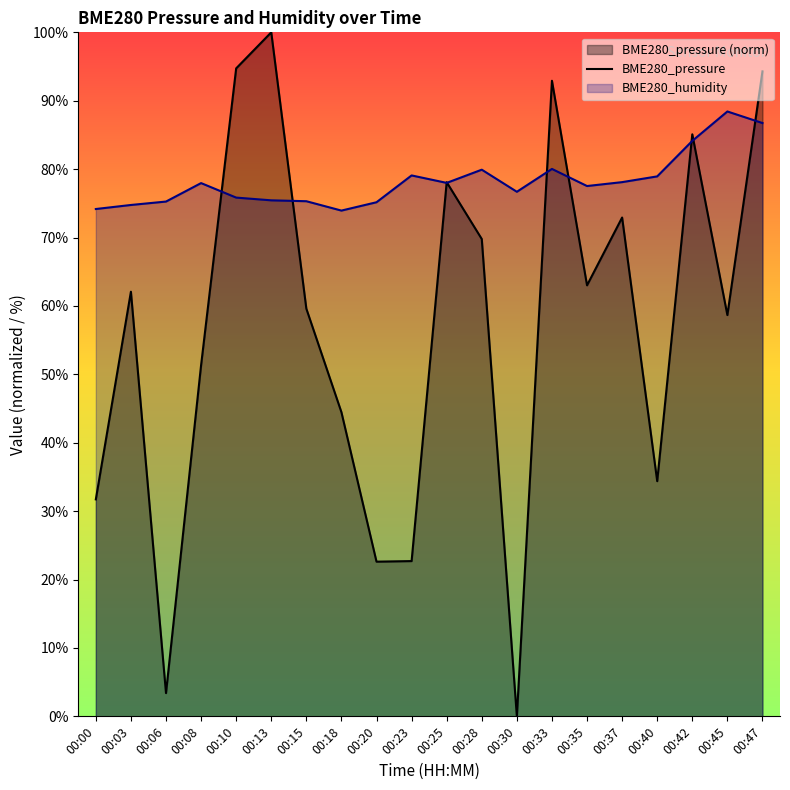

Is it true that BME280_humidity equals 107.3 at 00:18?

False